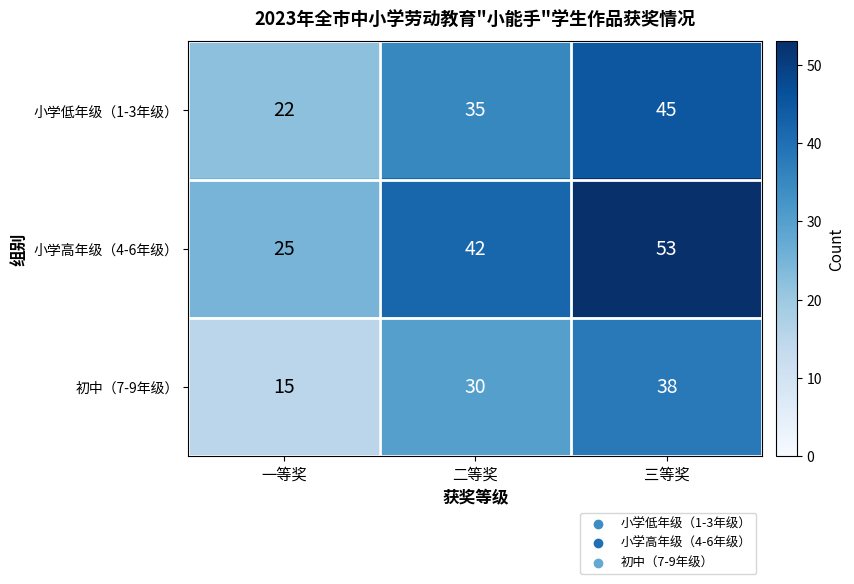

What is the difference between the 小学高年级（4-6年级） values at 三等奖 and 二等奖?

11